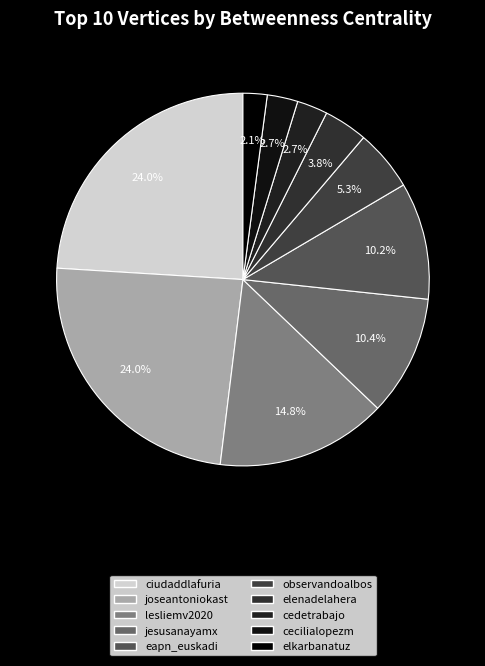

Which category has the smallest portion of the pie?

elkarbanatuz